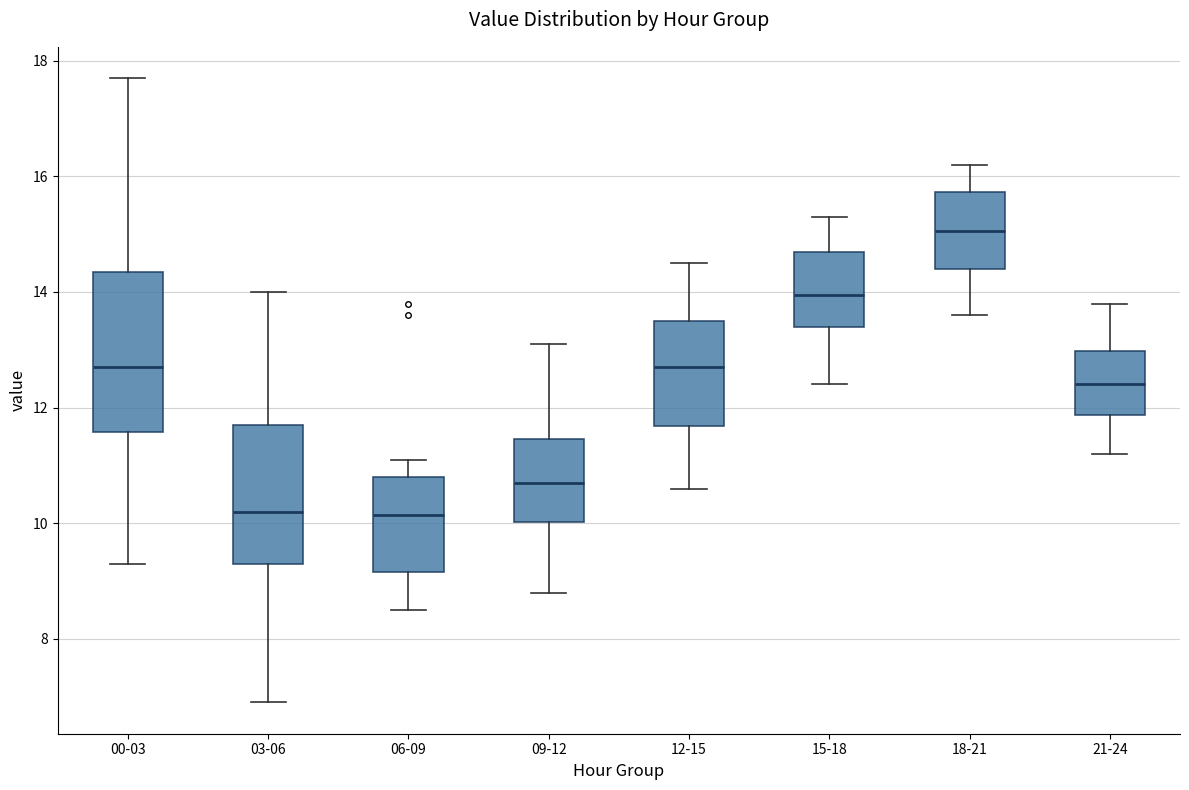

Which box has the highest median line?

18-21